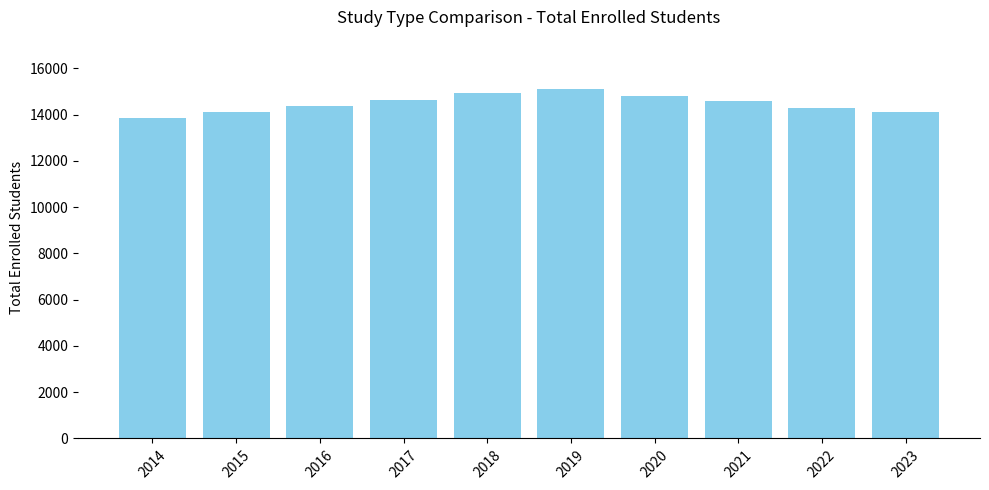

What is the sum of the values at 2017 and 2019?

29750